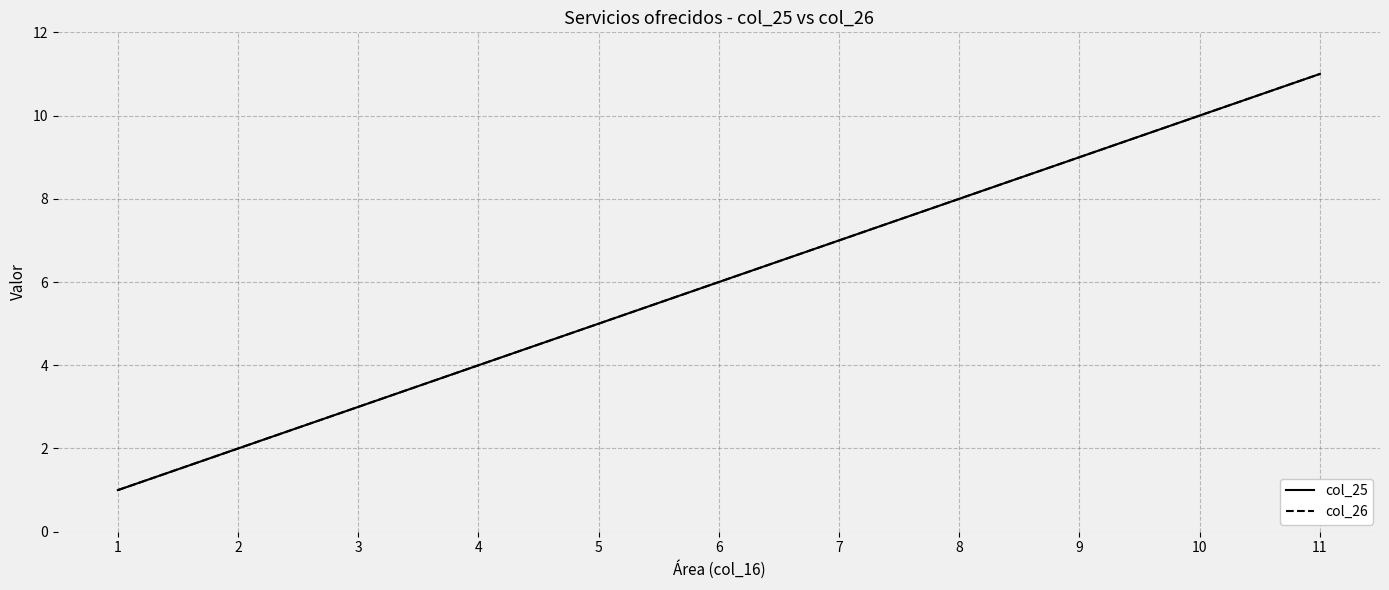

Is it true that col_26 equals 7 at 7?

True